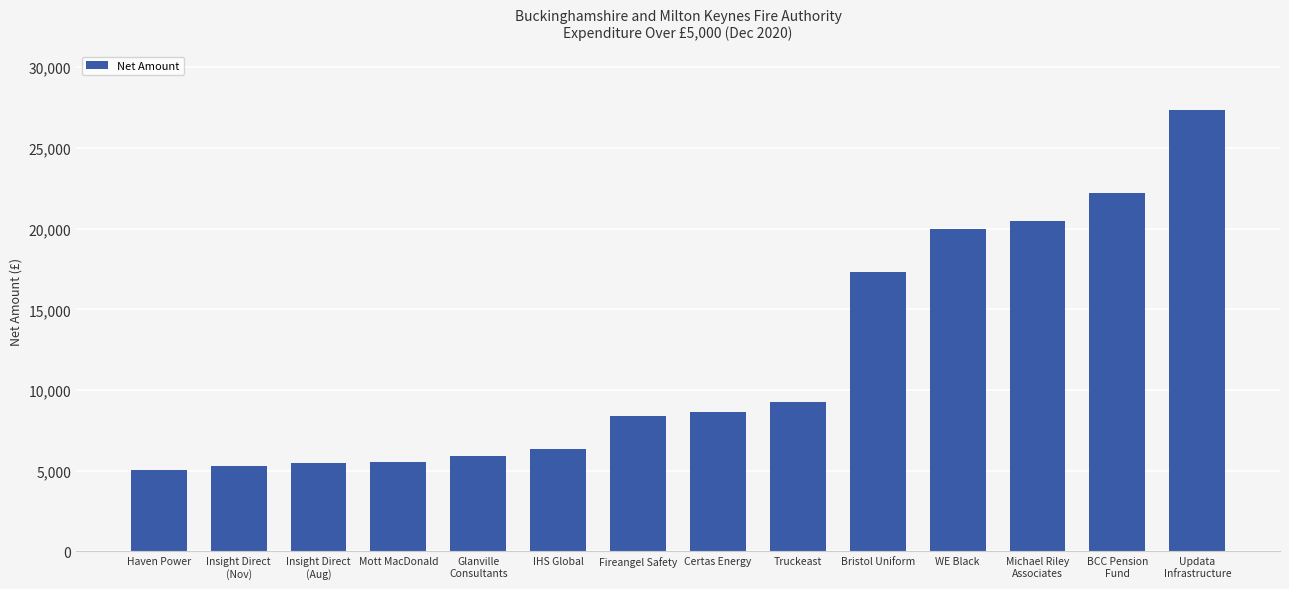

The chart shows a value of 8616.5 at Certas Energy. True or false?

True